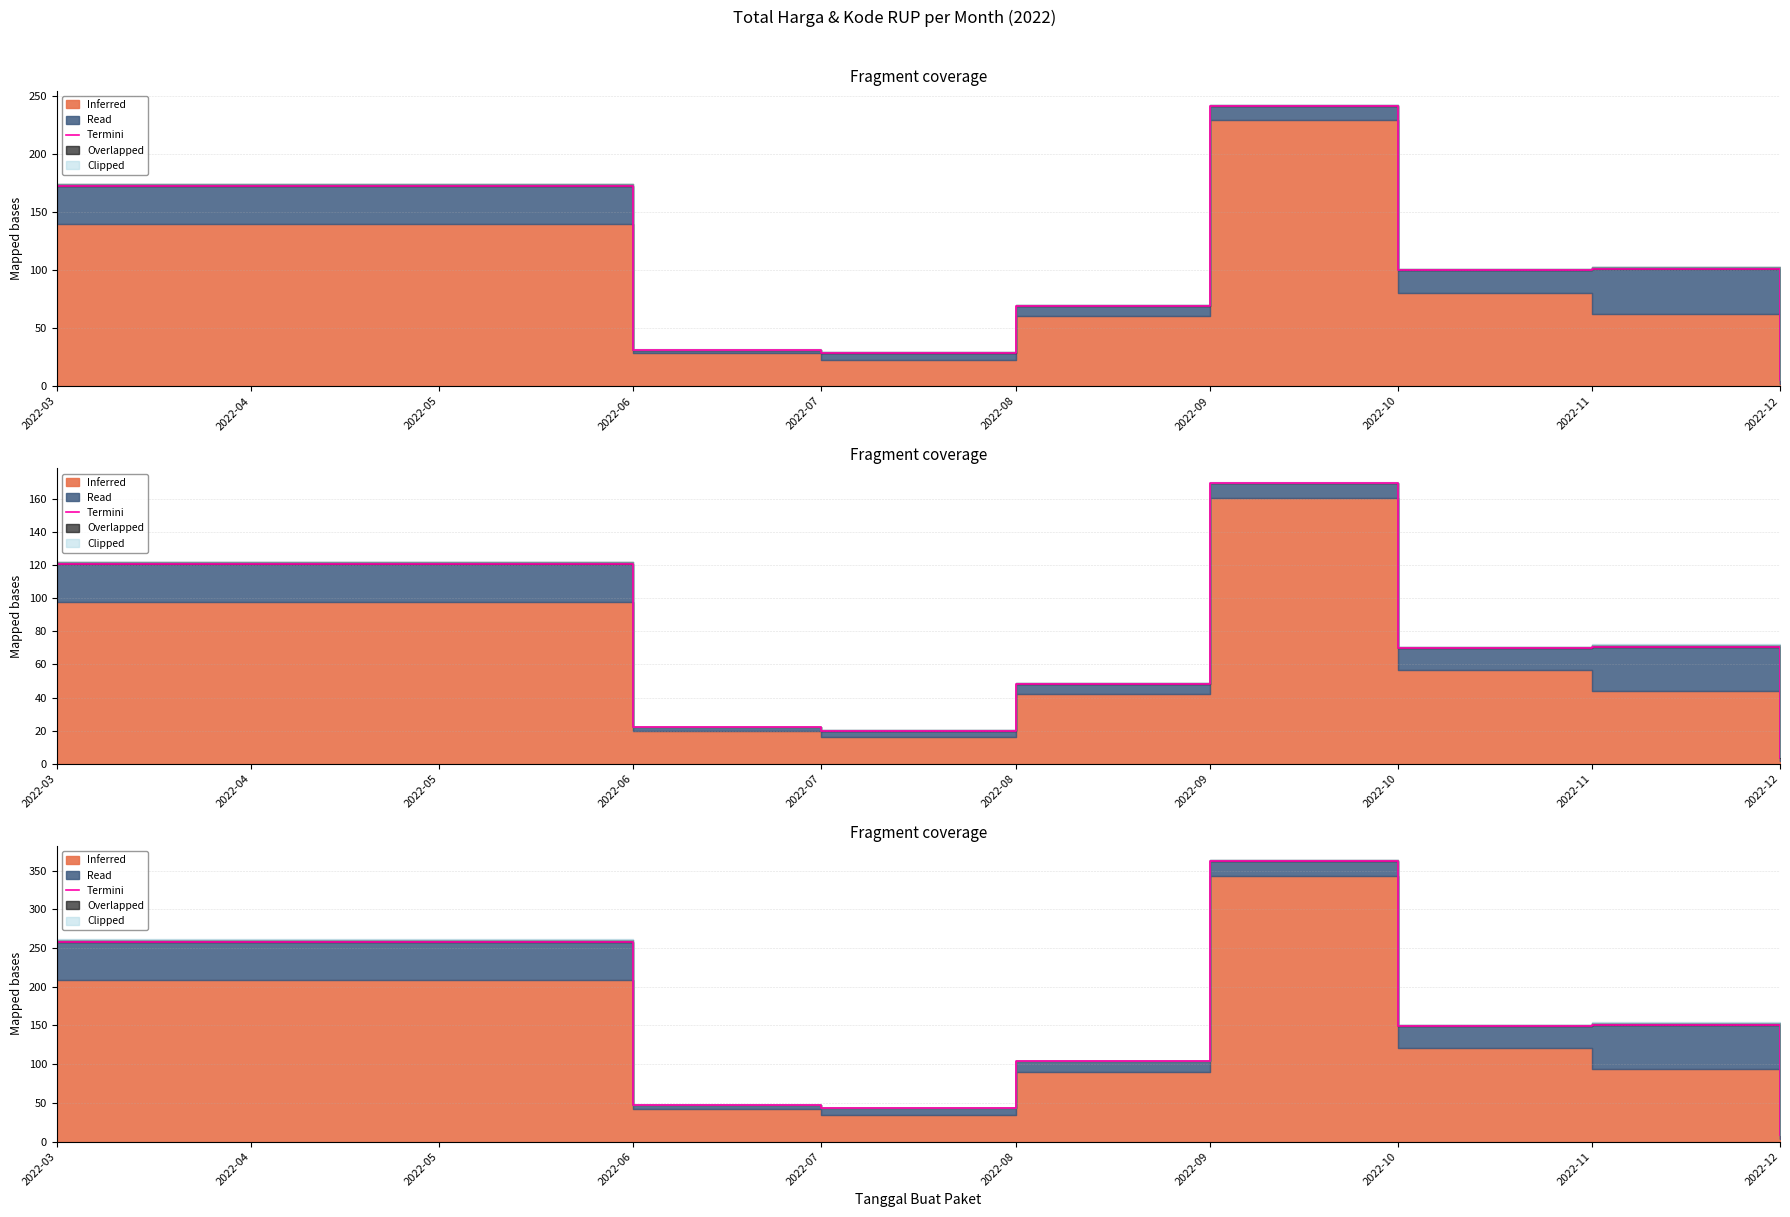

What is the value of the 2nd point from the left?

47.0